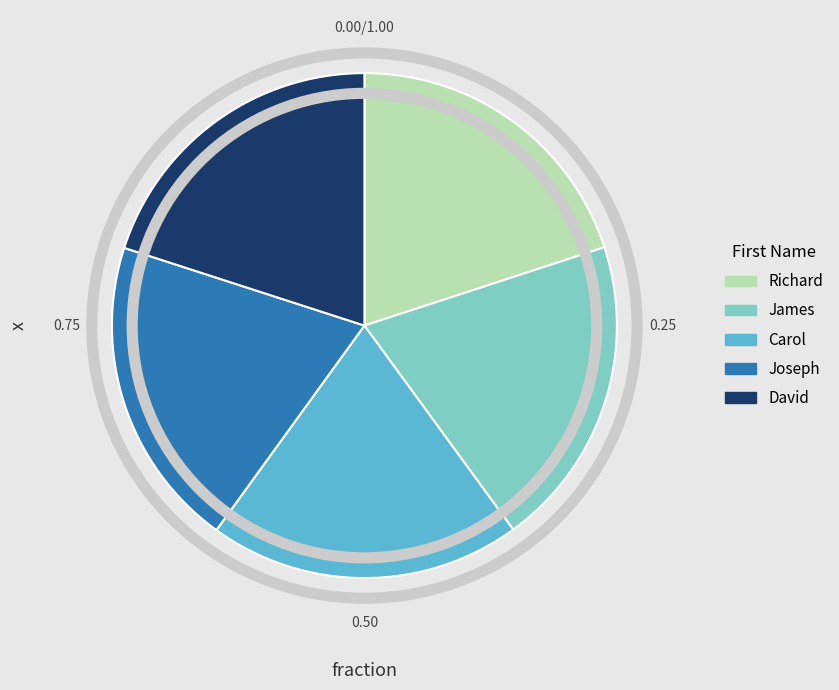

Approximately how many times larger is the value at James compared to Joseph?

1.0